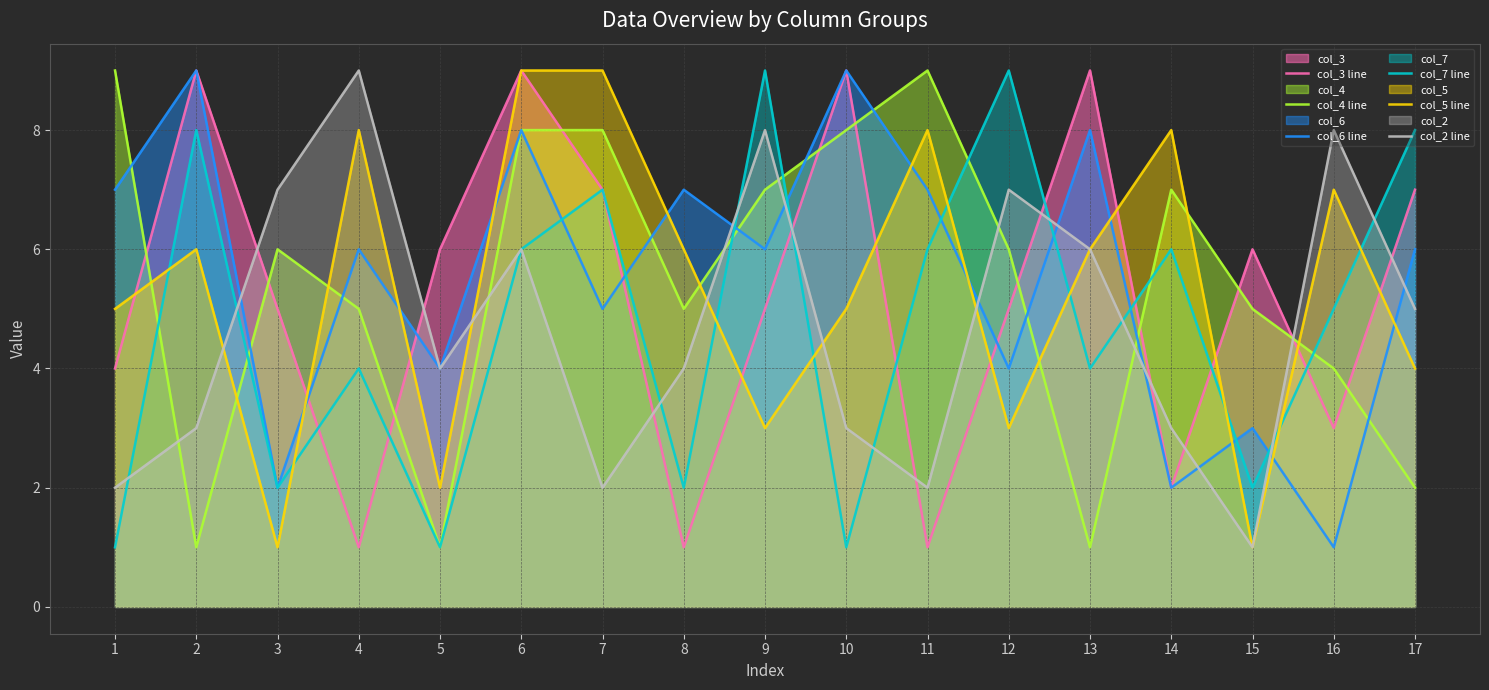

After their last crossing, which series has the higher values: col_4 line or col_2 line?

col_2 line